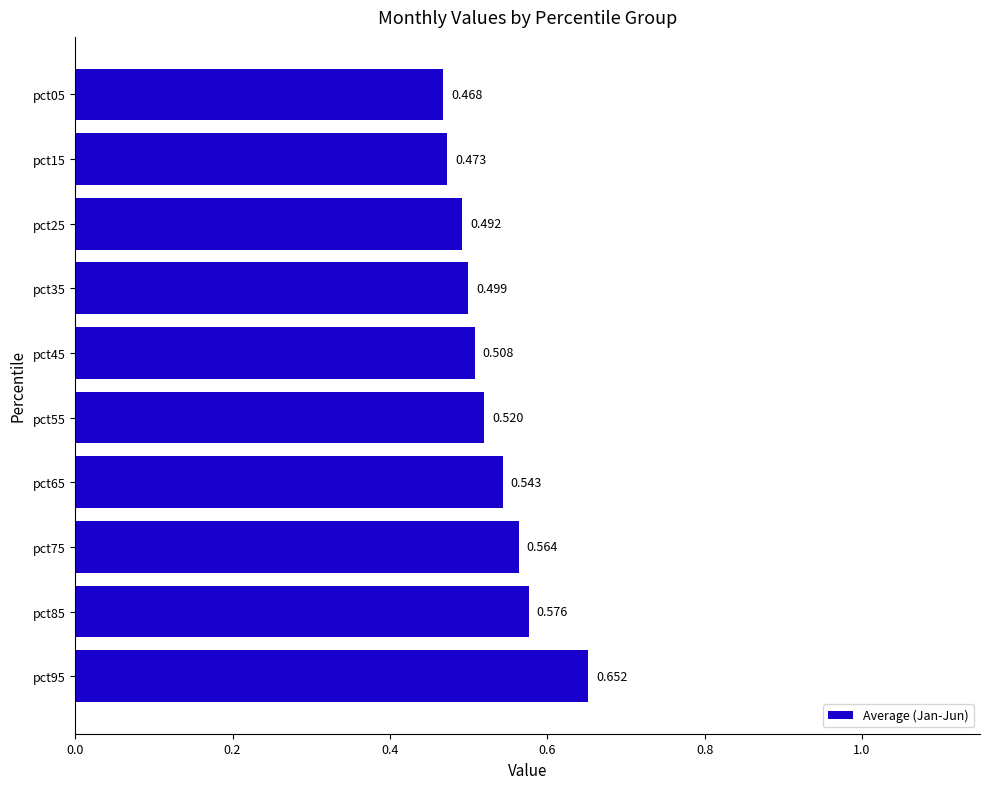

What is the sum of all values?

5.3